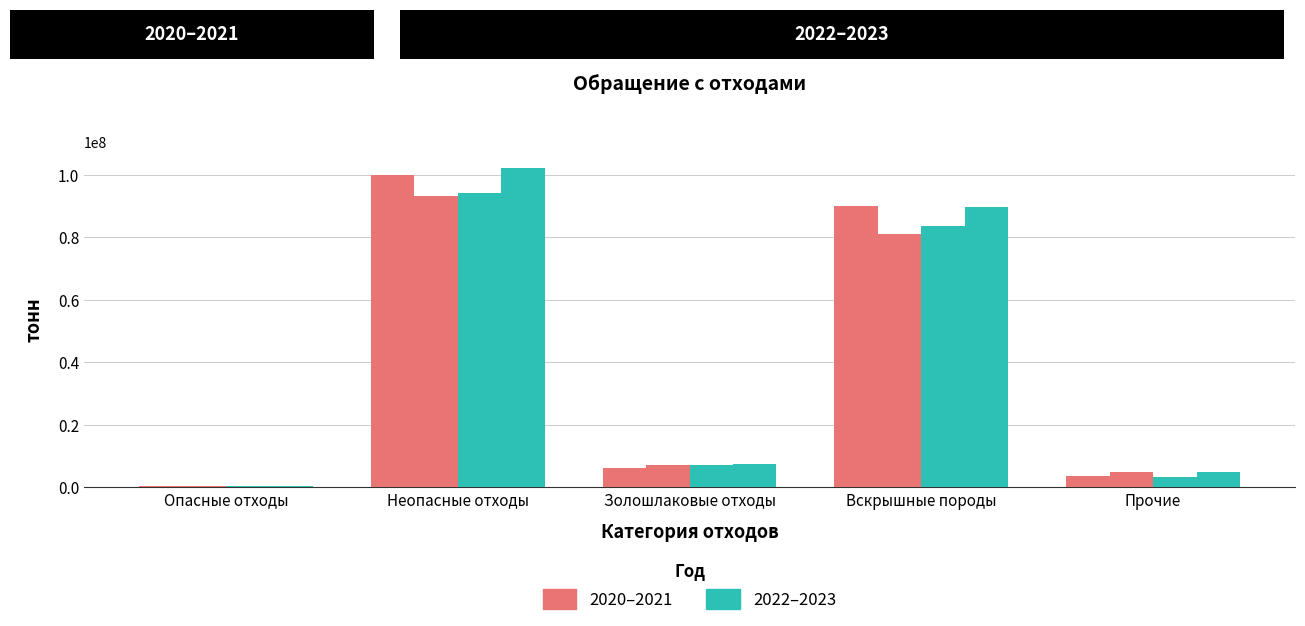

How many bars are there in each group?

4